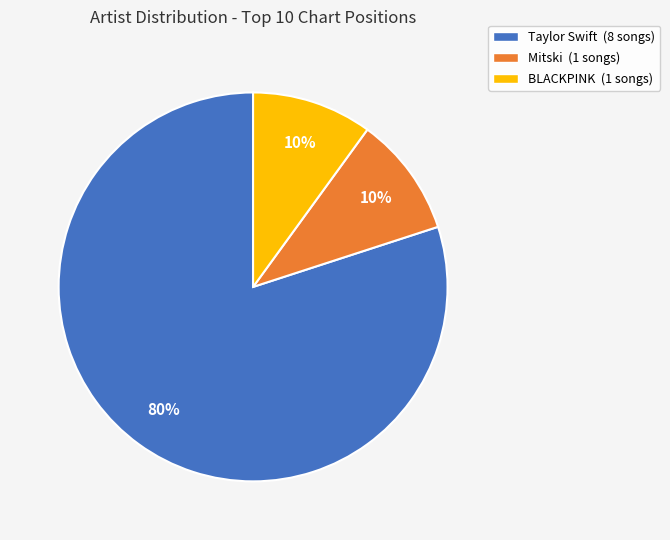

Count the number of slices in the pie.

3